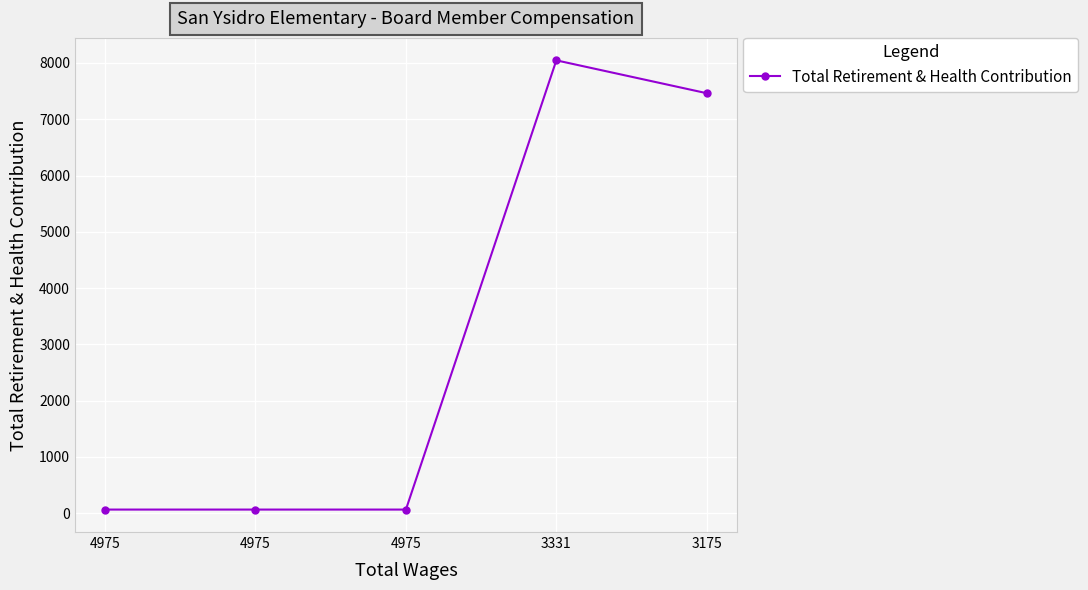

How many lines are shown in the chart?

1